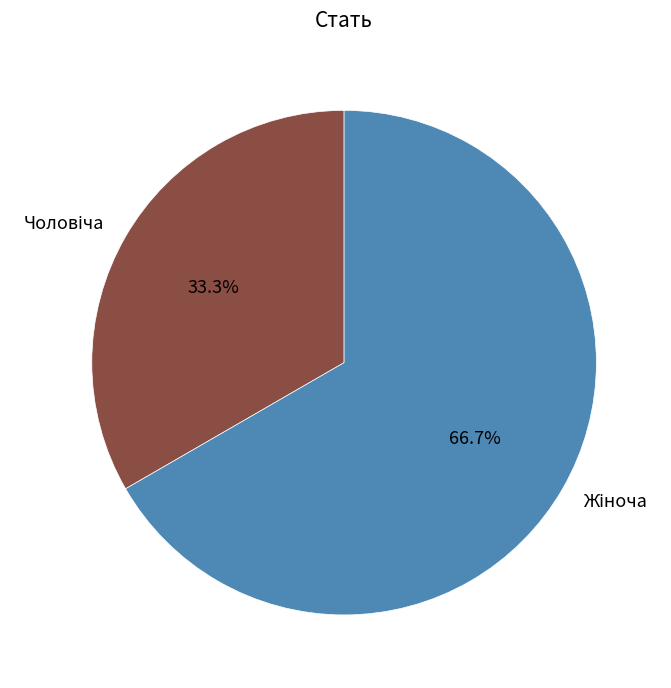

Is there any slice that represents more than half of the pie?

Yes